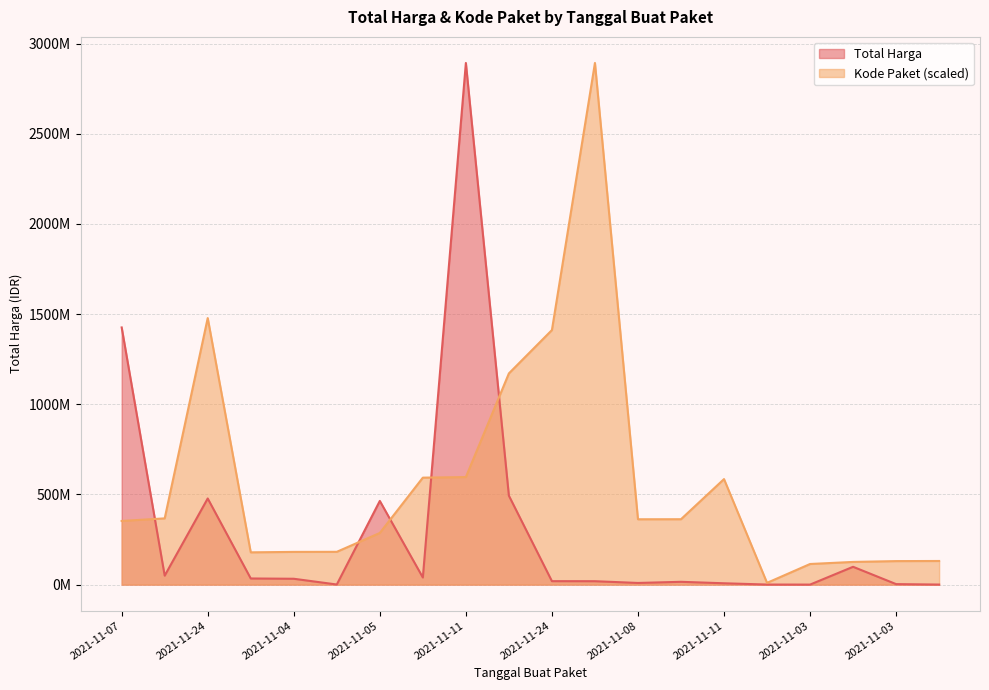

What is the label of the 13th point from the right?

2021-11-11